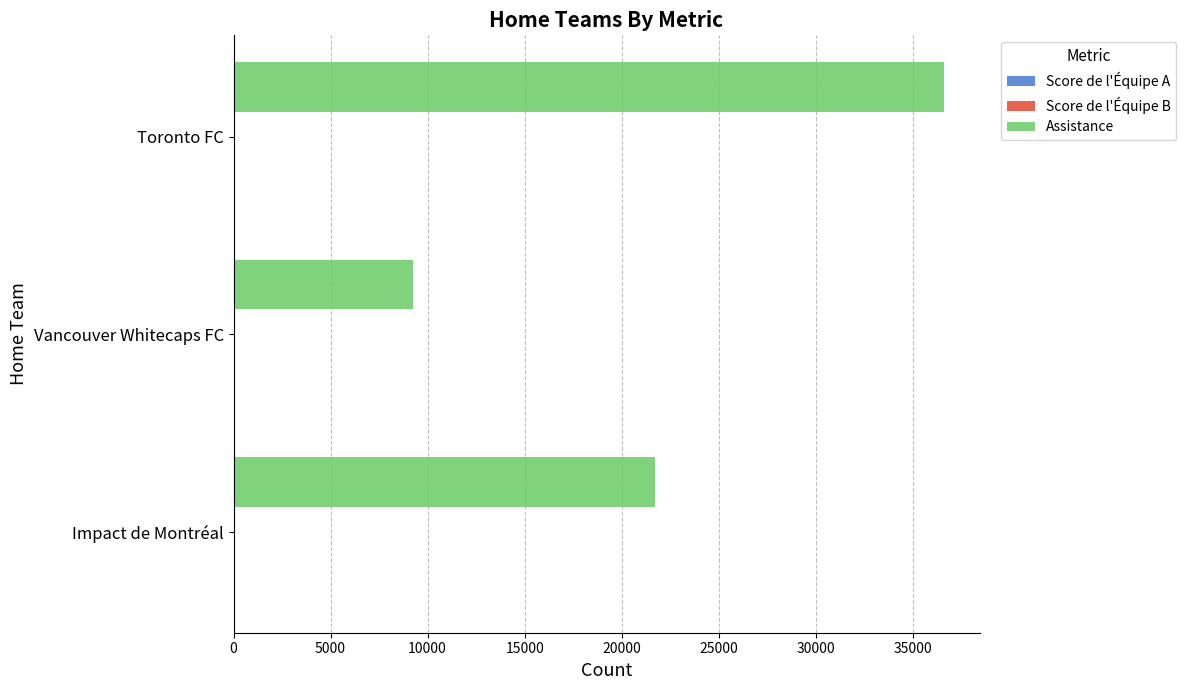

Between Impact de Montréal and Vancouver Whitecaps FC, which series saw the biggest shift?

Assistance